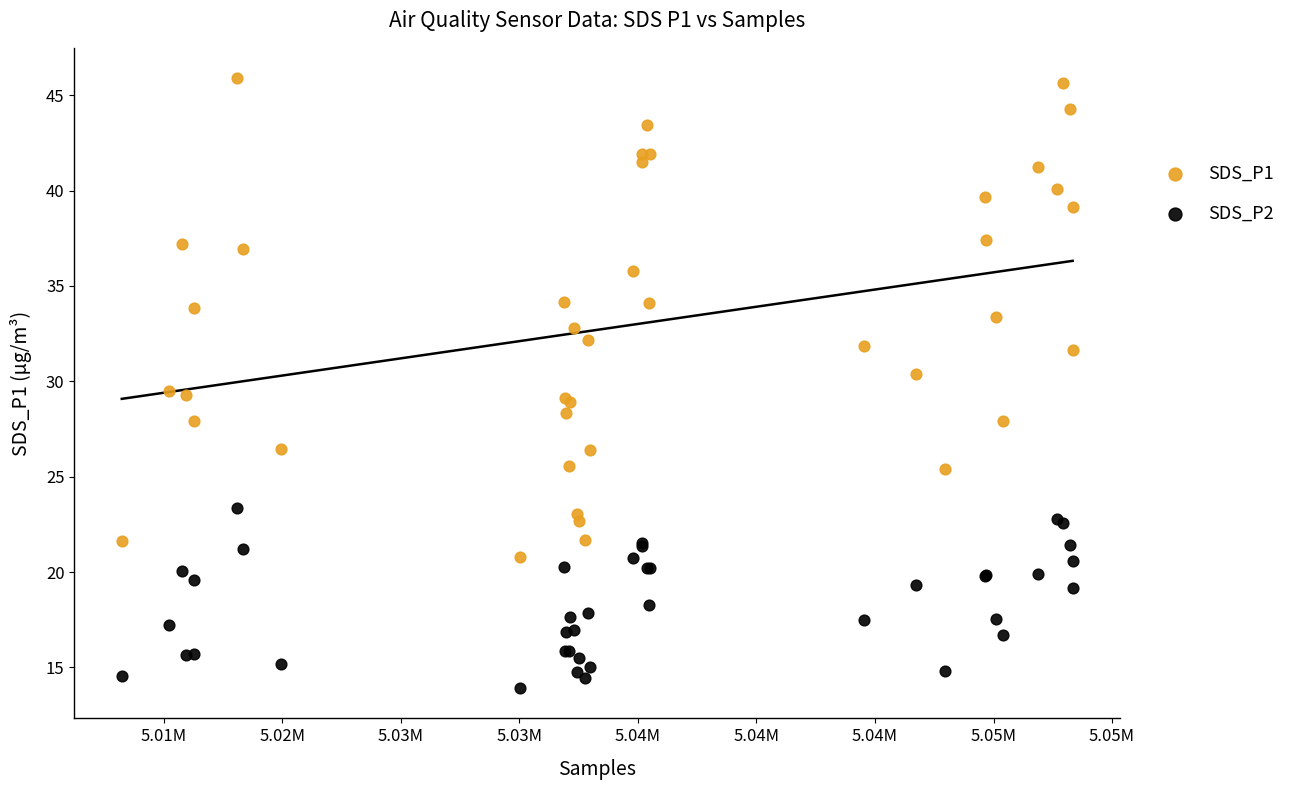

Which series reaches the minimum Y coordinate?

SDS_P2